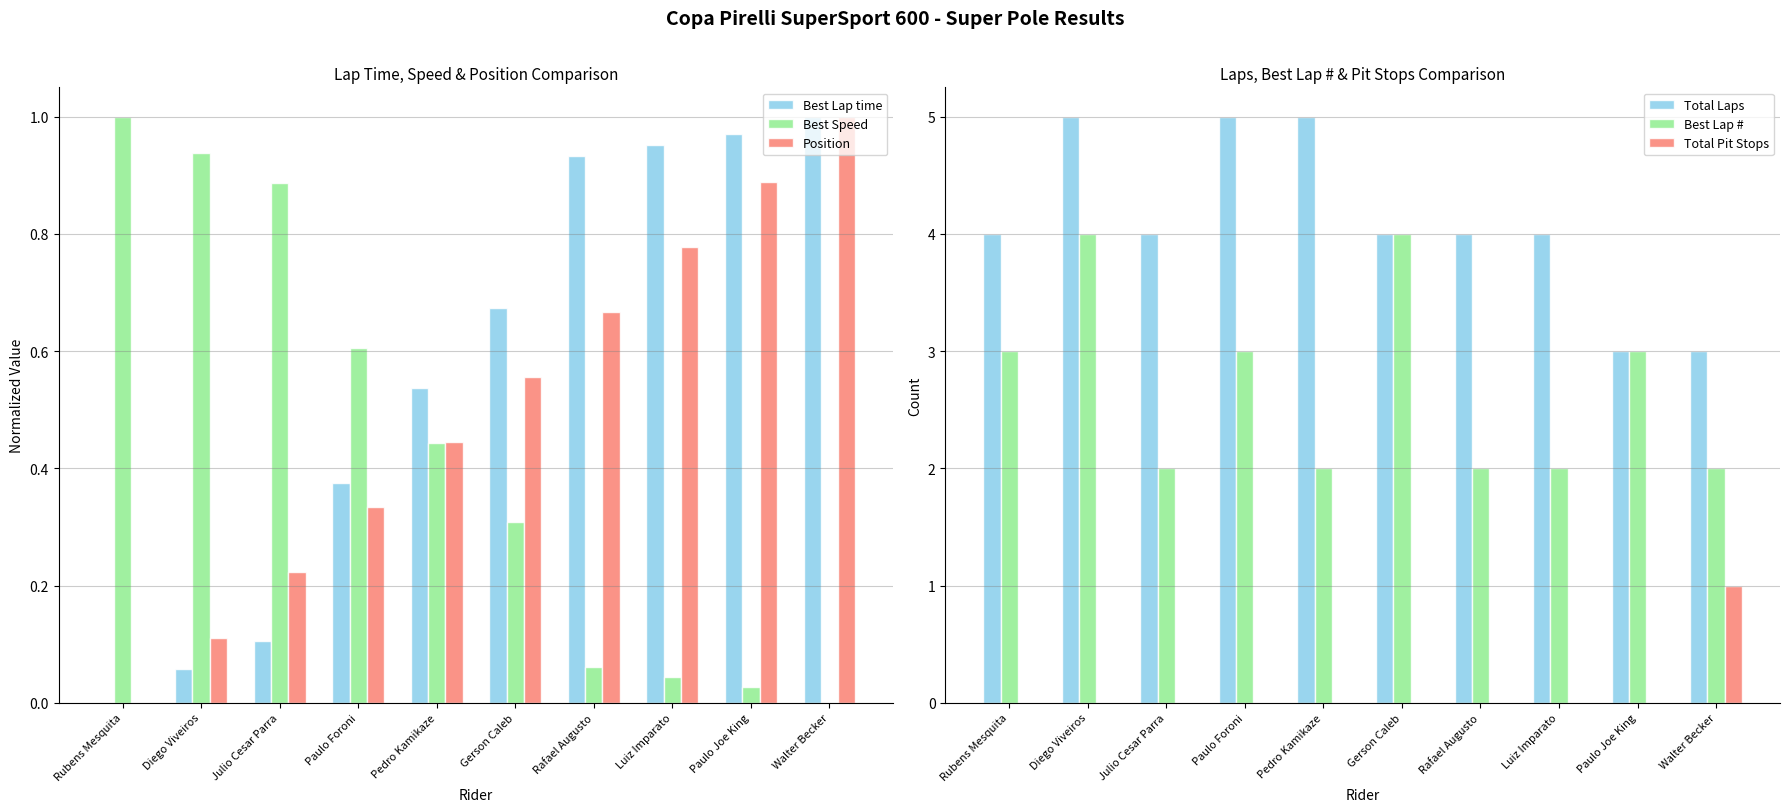

The value of Best Lap time at Rubens Mesquita is 0.0. True or false?

True